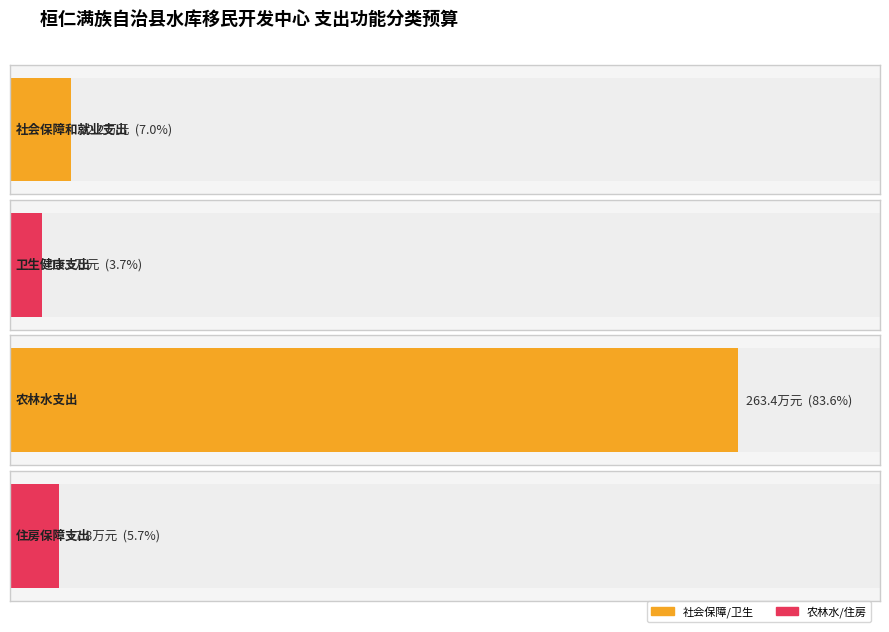

How many values in the 总计 series are below 22?

2